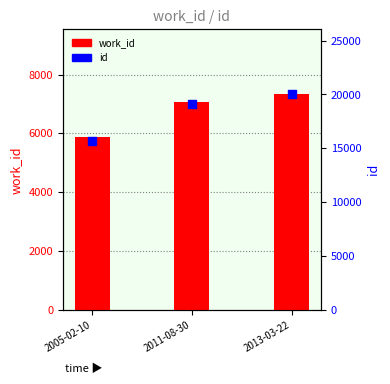

What is the total value across all series at 2005-02-10?

21550